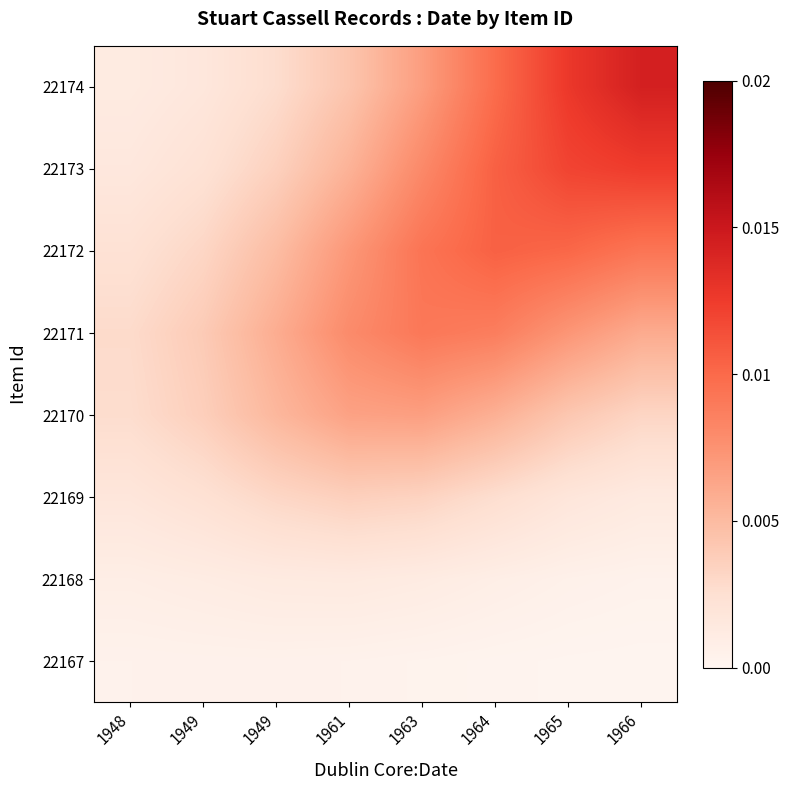

List the series in order of their peak value, highest first.

22174, 22173, 22172, 22171, 22170, 22169, 22168, 22167